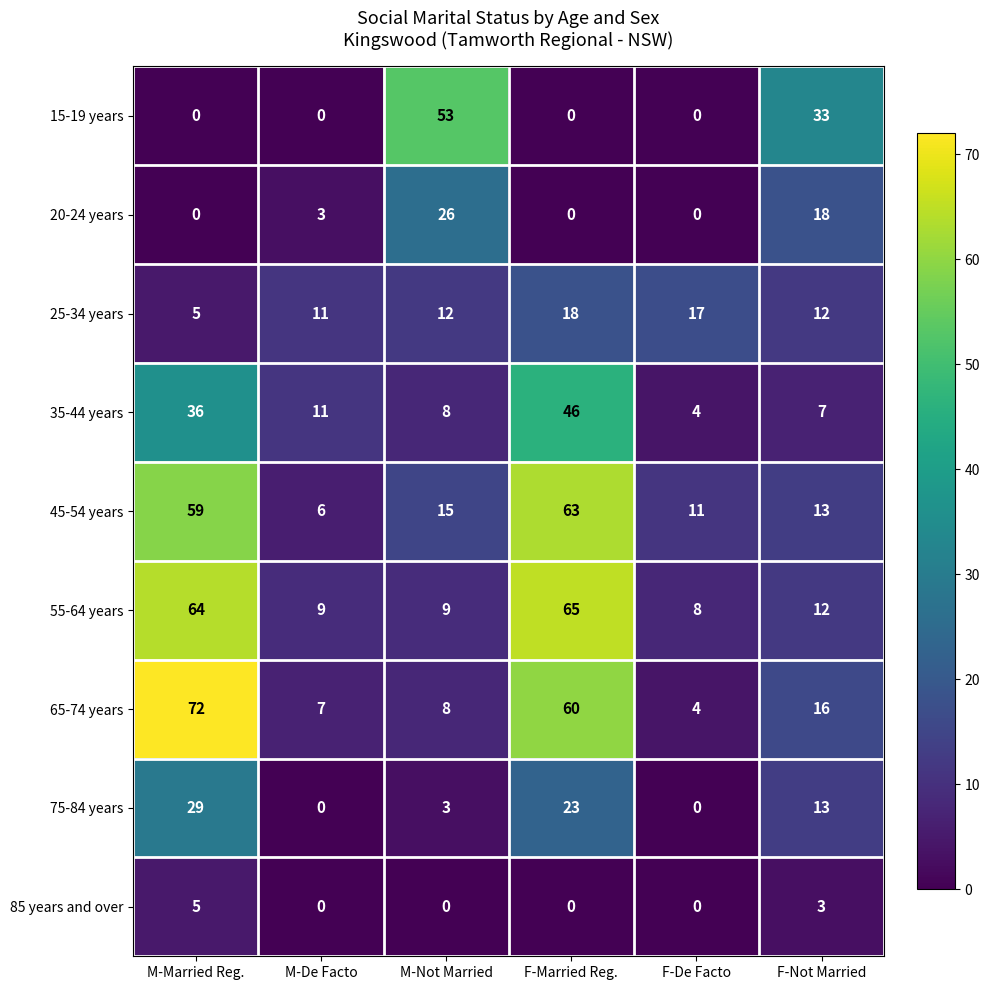

What is the lowest value of the 55-64 years series?

8